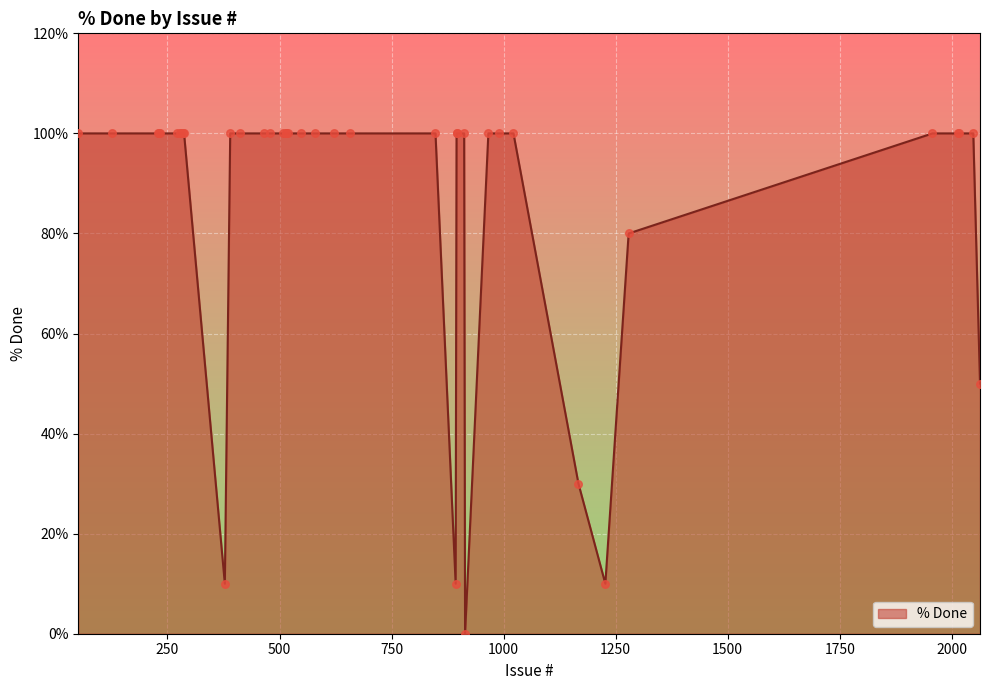

What is the difference between the maximum and minimum values?

100